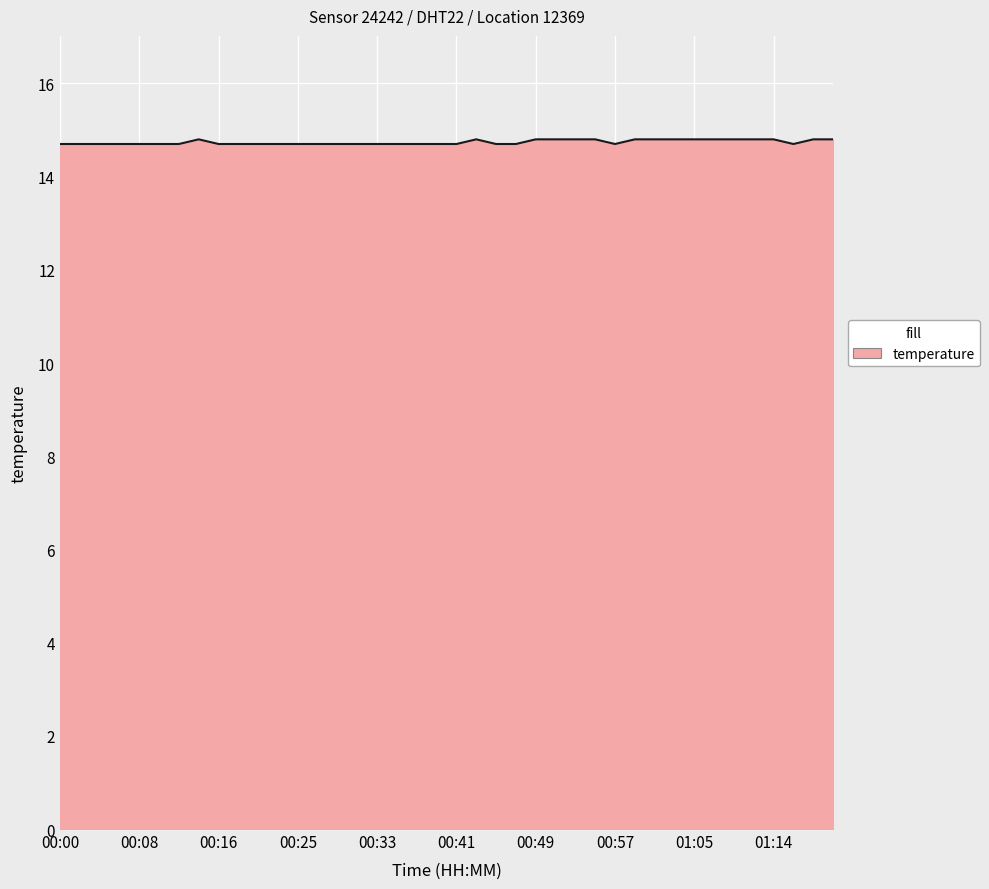

Does the chart display data point markers on the line(s)?

No